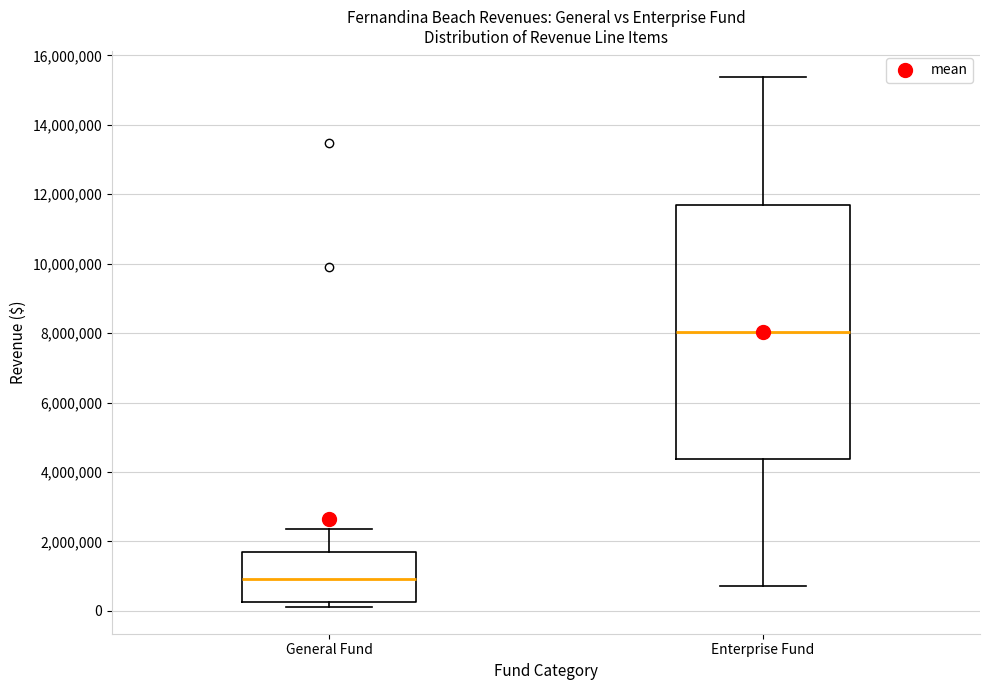

Reading left to right, read every box against the y-axis: the position of its median line, the range the box covers, and the ends of its whiskers. The values are not printed on the chart, so give them approximately, as read against the axis.

General Fund: median 1000000, box 200000 to 1600000, whiskers 200000 (just below the box's lower edge) to 2400000
Enterprise Fund: median 8000000, box 4400000 to 11800000, whiskers 800000 to 15400000